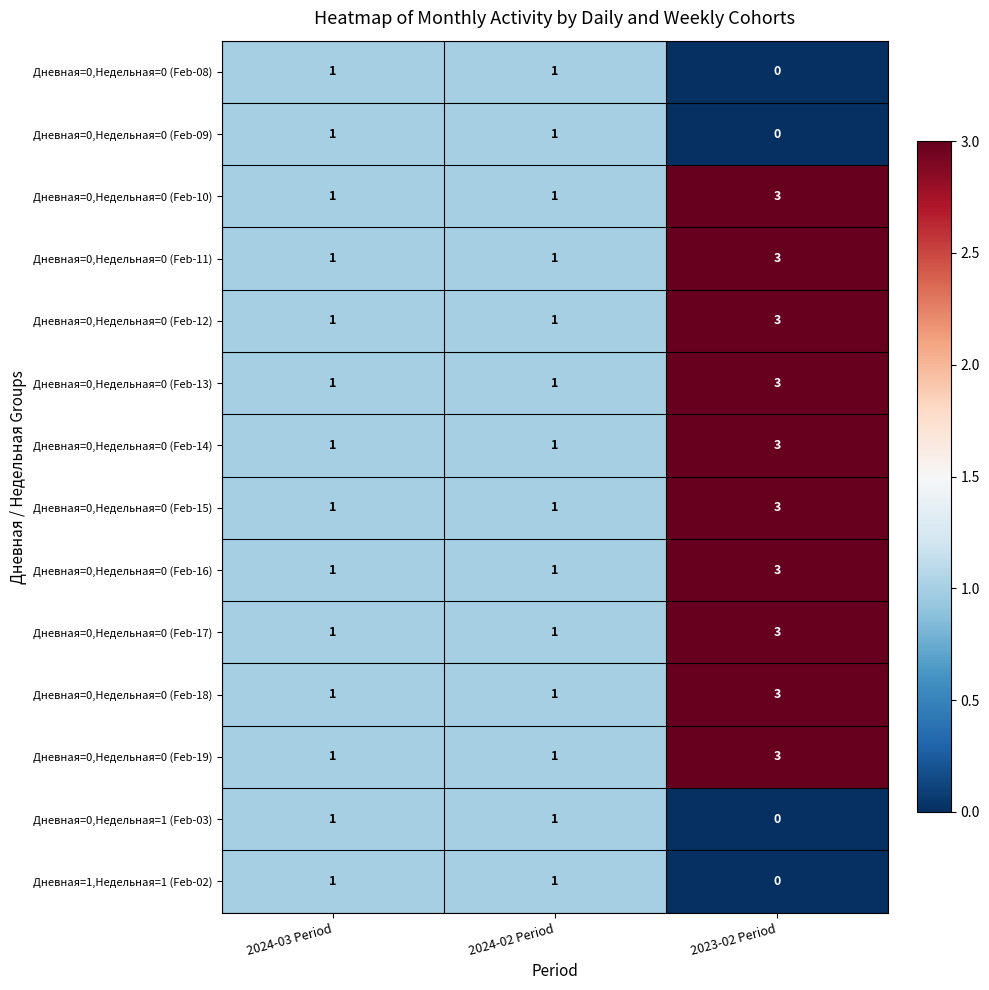

What is the spread (max minus min) of values at 2023-02 Period?

3